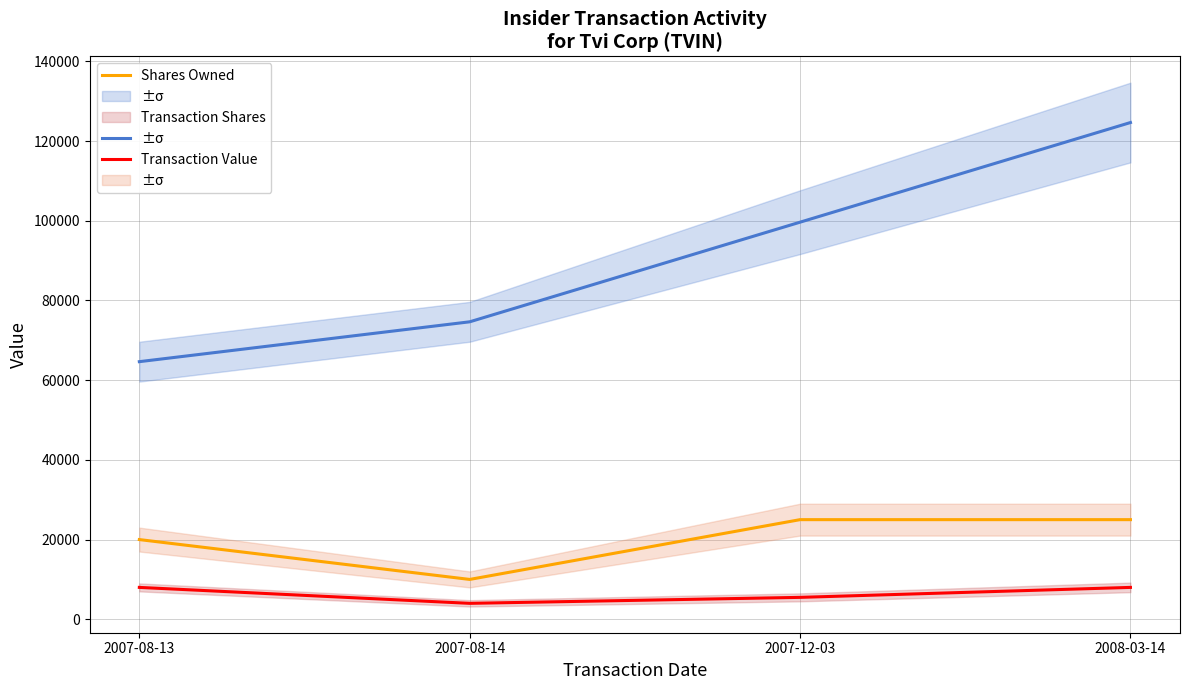

What is the label of the 1st point from the left?

2007-08-13